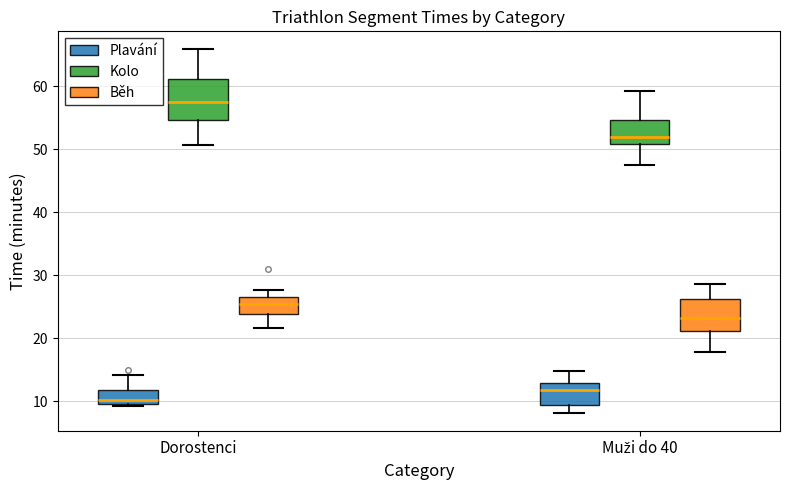

Reading left to right, read every box against the y-axis: the position of its median line, the range the box covers, and the ends of its whiskers. The values are not printed on the chart, so give them approximately, as read against the axis.

Dorostenci (Plavání): median 10 (just above the box's lower edge), box 10 to 12, whiskers 9 to 14
Dorostenci (Kolo): median 58, box 55 to 61, whiskers 51 to 66
Dorostenci (Běh): median 25, box 24 to 27, whiskers 22 to 28
Muži do 40 (Plavání): median 12, box 9 to 13, whiskers 8 to 15
Muži do 40 (Kolo): median 52, box 51 to 55, whiskers 47 to 59
Muži do 40 (Běh): median 23, box 21 to 26, whiskers 18 to 29